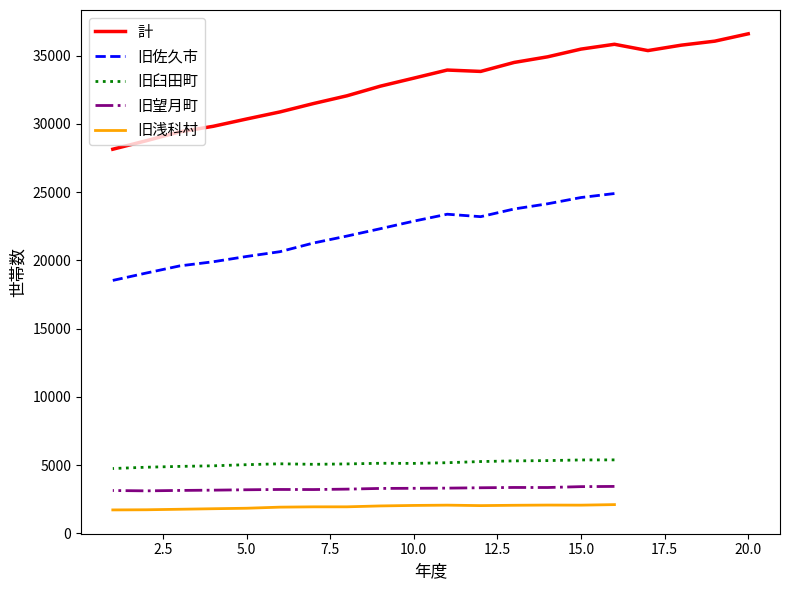

True or false: 旧佐久市 and 旧望月町 intersect in this chart.

False